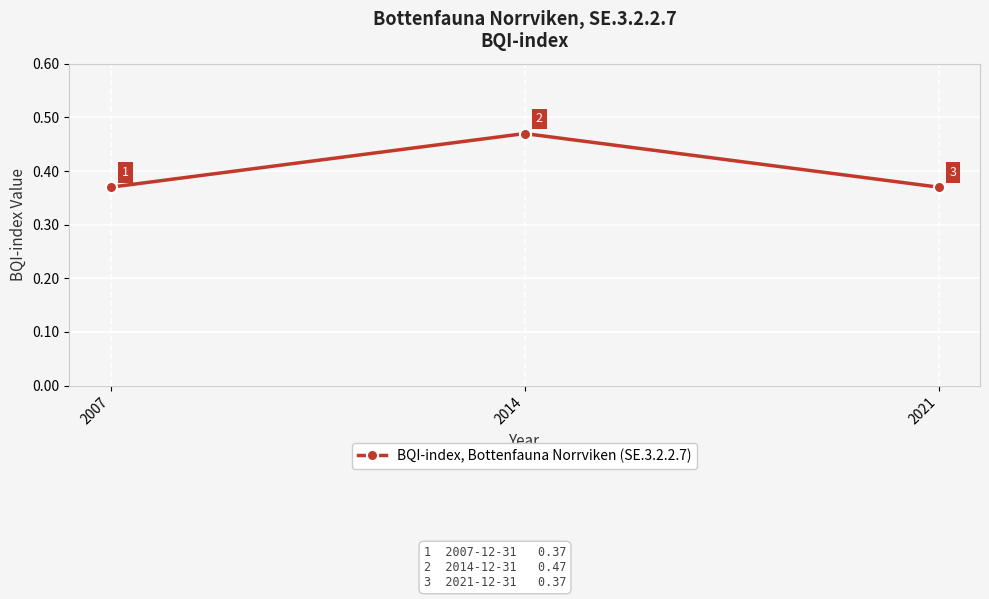

Which category has the highest value across all series?

2014